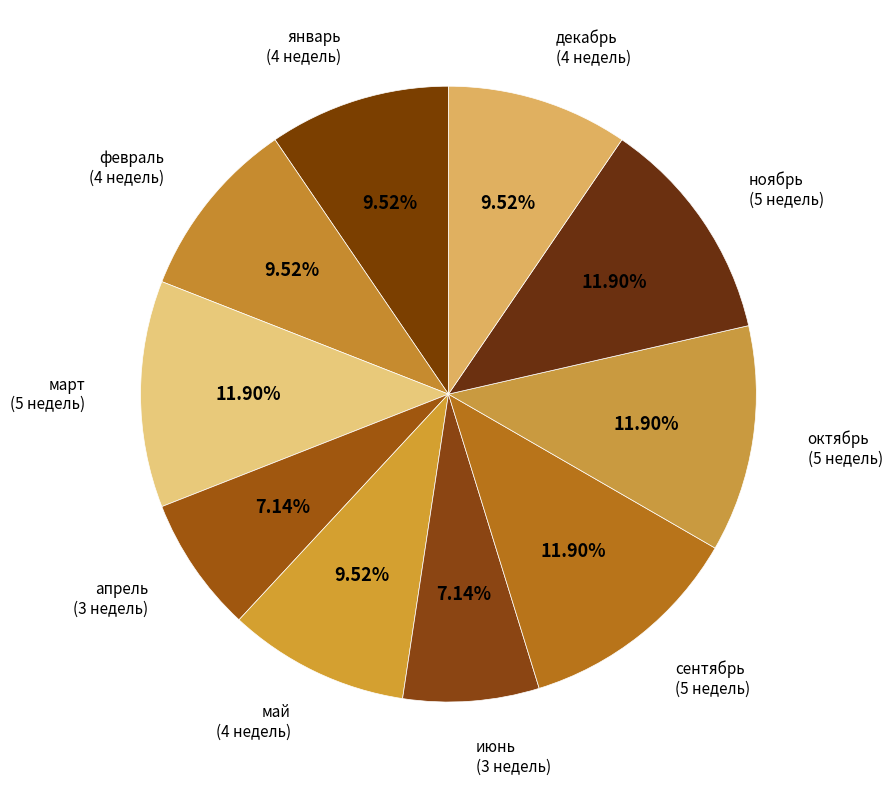

Between ноябрь (5 недель) and май (4 недель), which is larger?

ноябрь (5 недель)